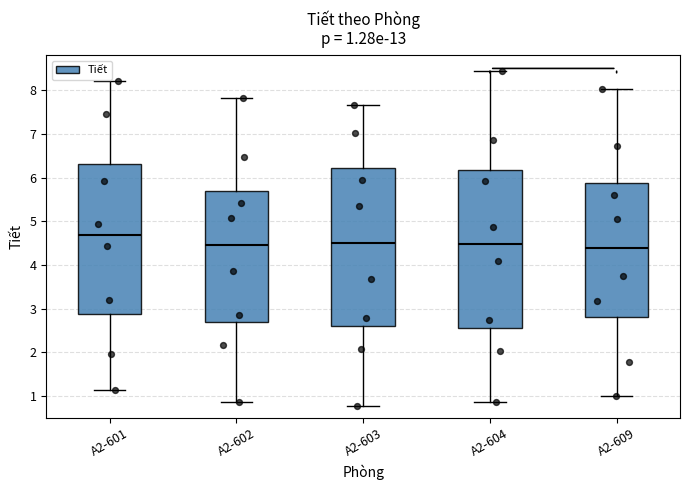

Which box has the highest median line?

A2-601